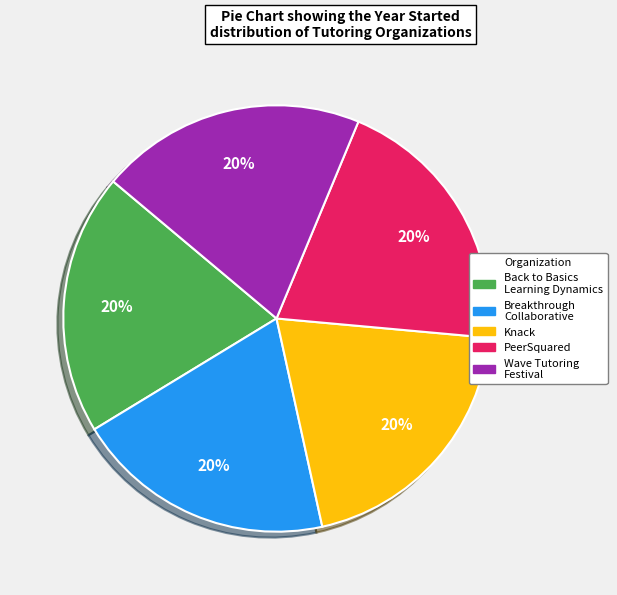

True or false: PeerSquared accounts for 20% of the total.

True